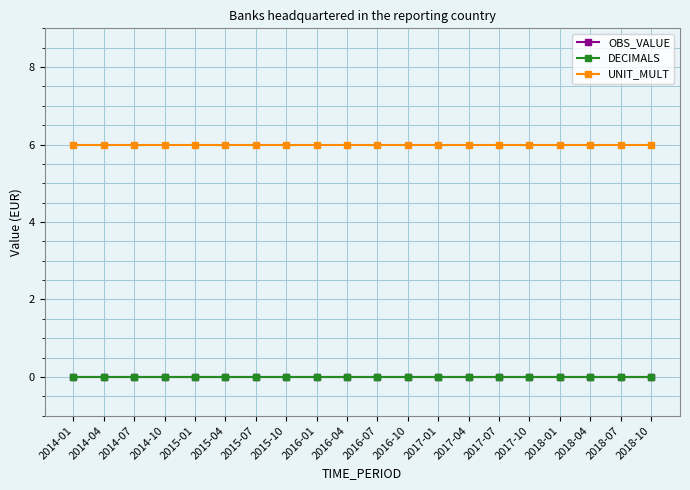

Reading left to right, what are all the values shown in this chart?

OBS_VALUE: 0	0	0	0	0	0	0	0	0	0	0	0	0	0	0	0	0	0	0	0
DECIMALS: 0	0	0	0	0	0	0	0	0	0	0	0	0	0	0	0	0	0	0	0
UNIT_MULT: 6	6	6	6	6	6	6	6	6	6	6	6	6	6	6	6	6	6	6	6